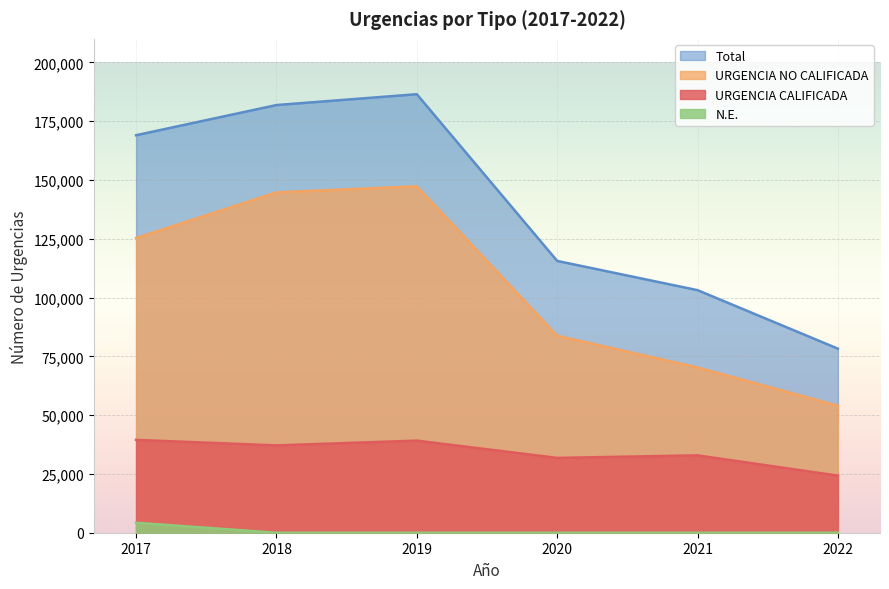

What is the sum of all Total values?

834307